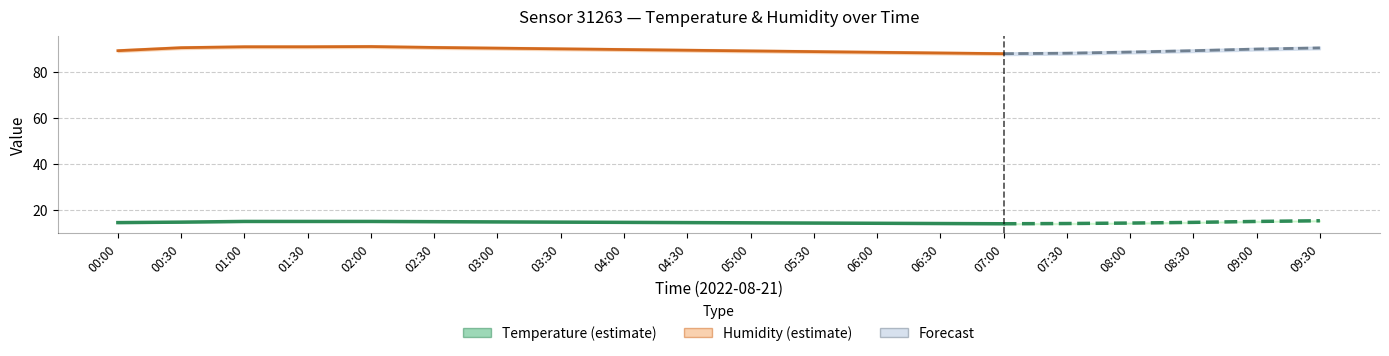

How many interior local valleys does the humidity series have?

1